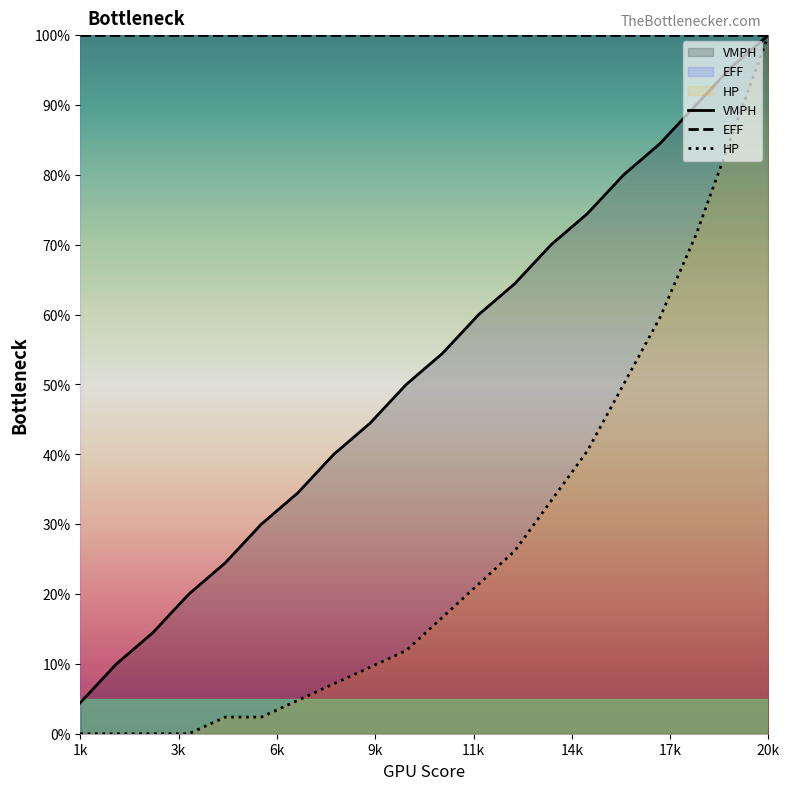

What is the maximum value shown in the chart?

100.0